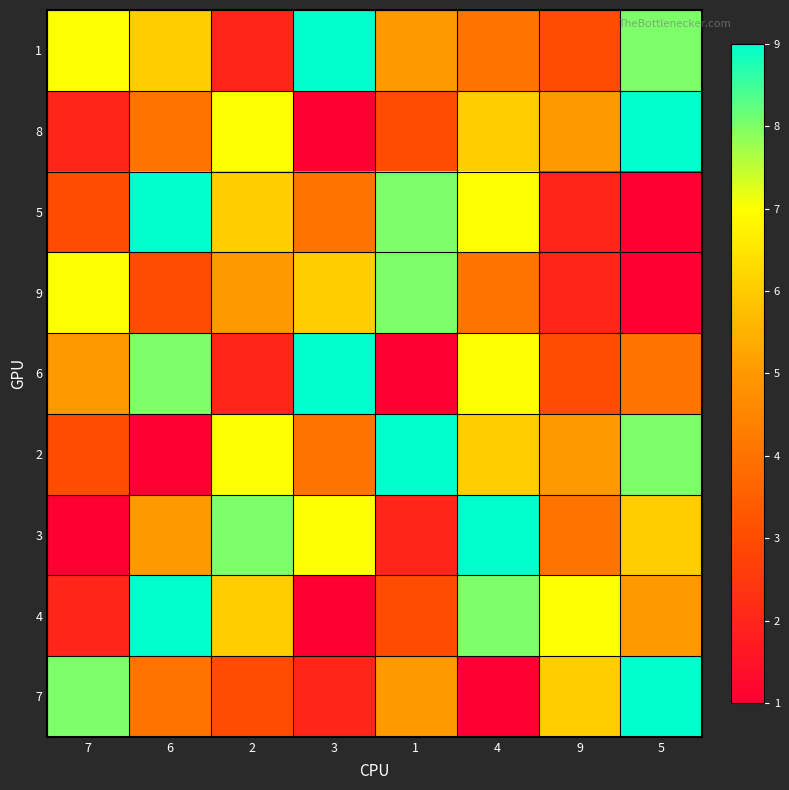

At which category is the sum across all series the highest?

4